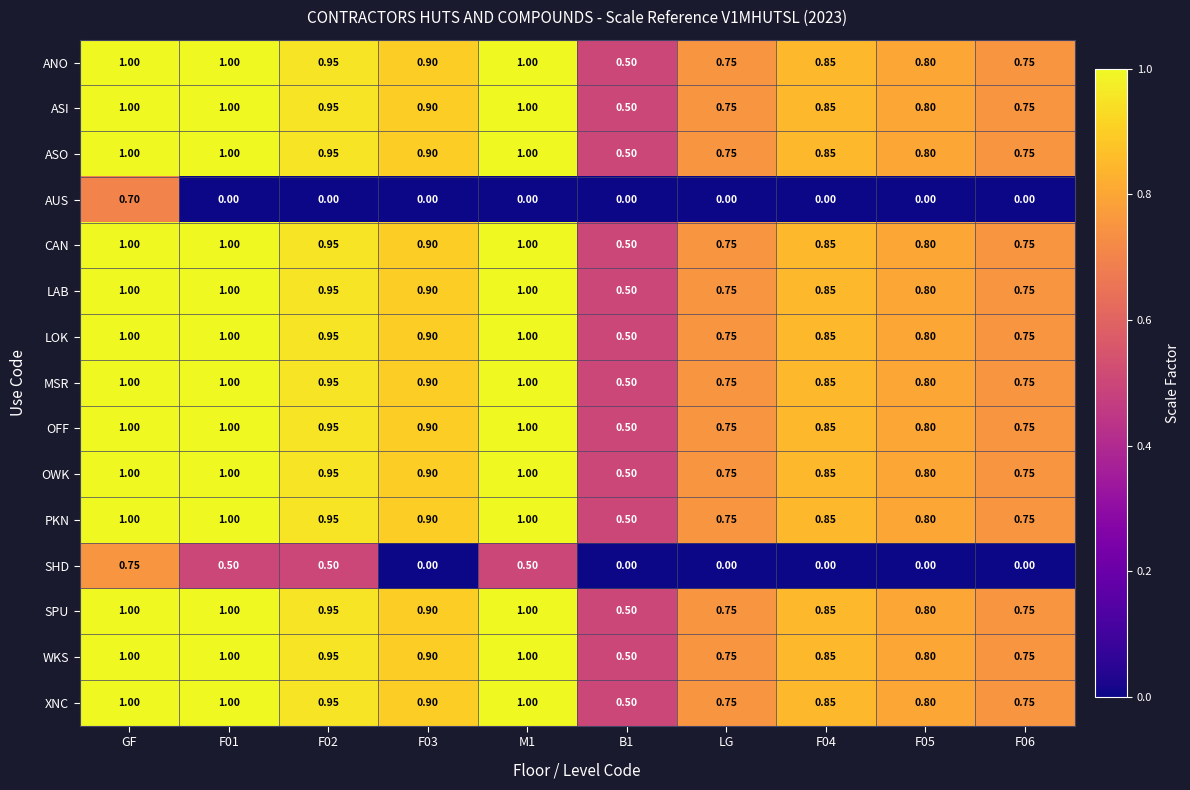

Is the value of ASI at B1 greater than the value of LOK at M1?

No